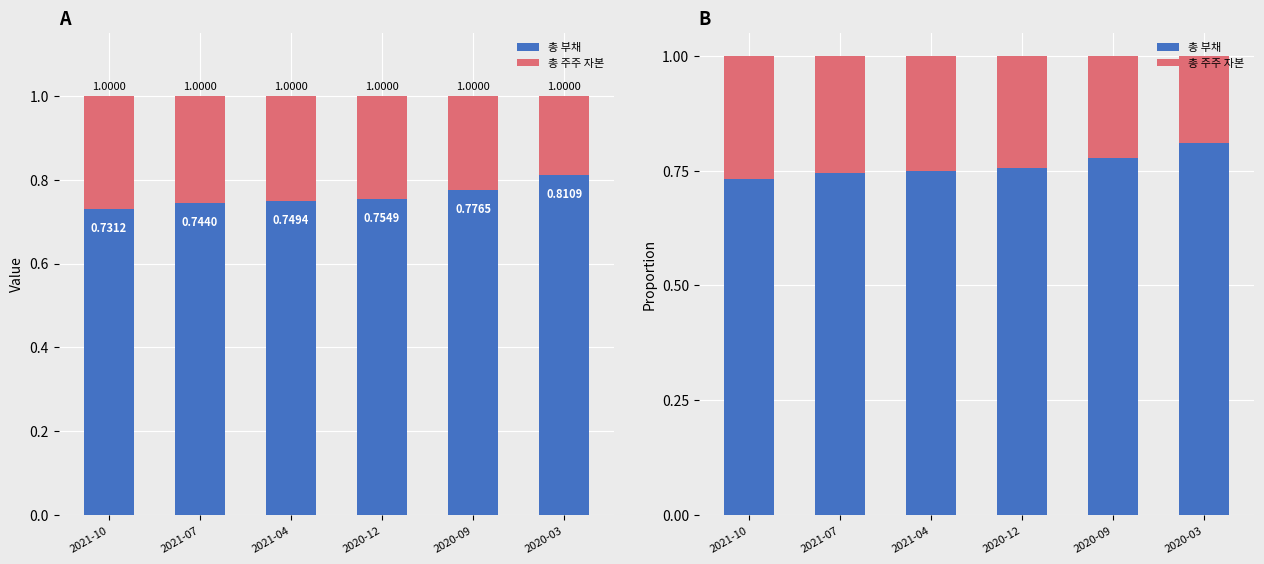

What is the value of the 총 주주 자본 bar at the 4th from the left?

0.2